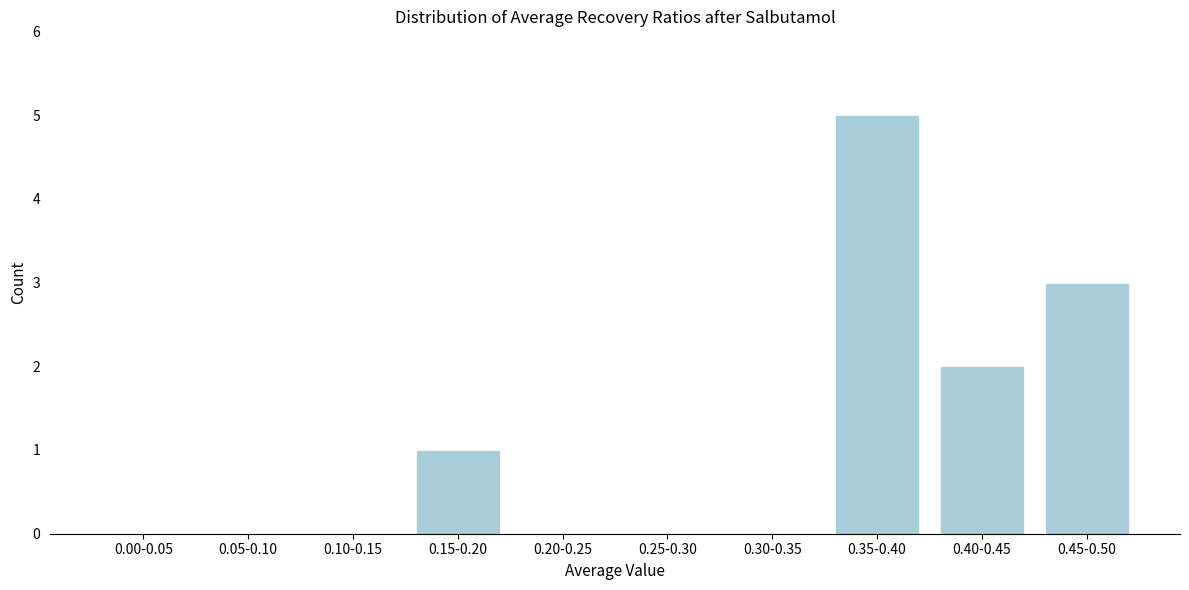

Reading left to right, transcribe all the data shown in this chart.

0.00-0.05=0	0.05-0.10=0	0.10-0.15=0	0.15-0.20=1	0.20-0.25=0	0.25-0.30=0	0.30-0.35=0	0.35-0.40=5	0.40-0.45=2	0.45-0.50=3